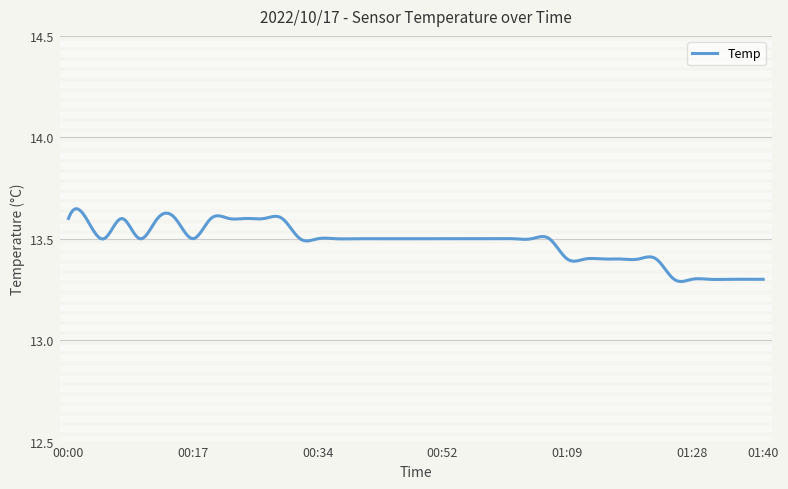

Where is the data nearest to the value 13?

01:25